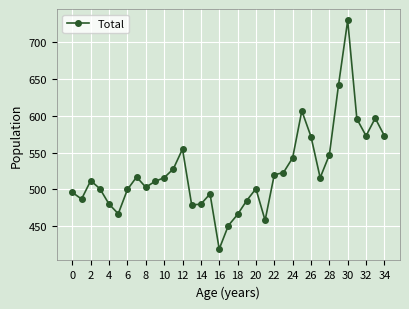

What is the value of the 32nd point from the left?

596